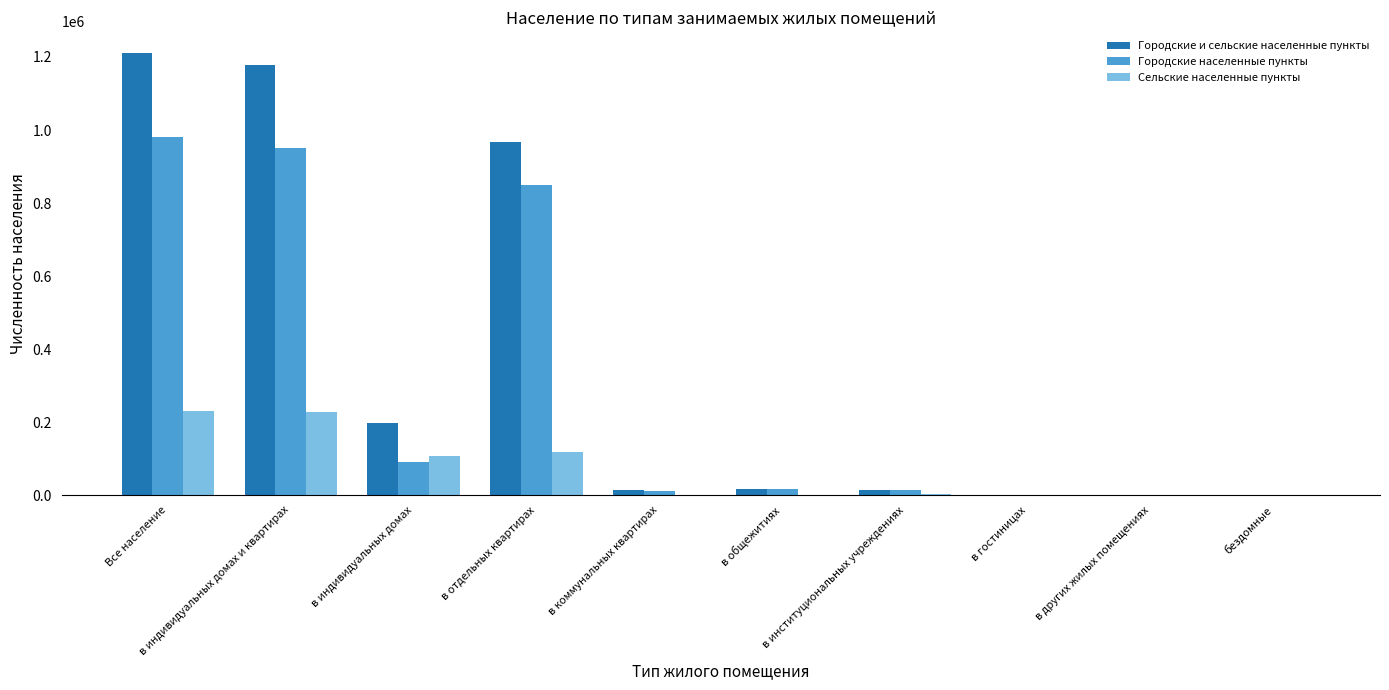

What is the total value across all series at в коммунальных квартирах?

25560